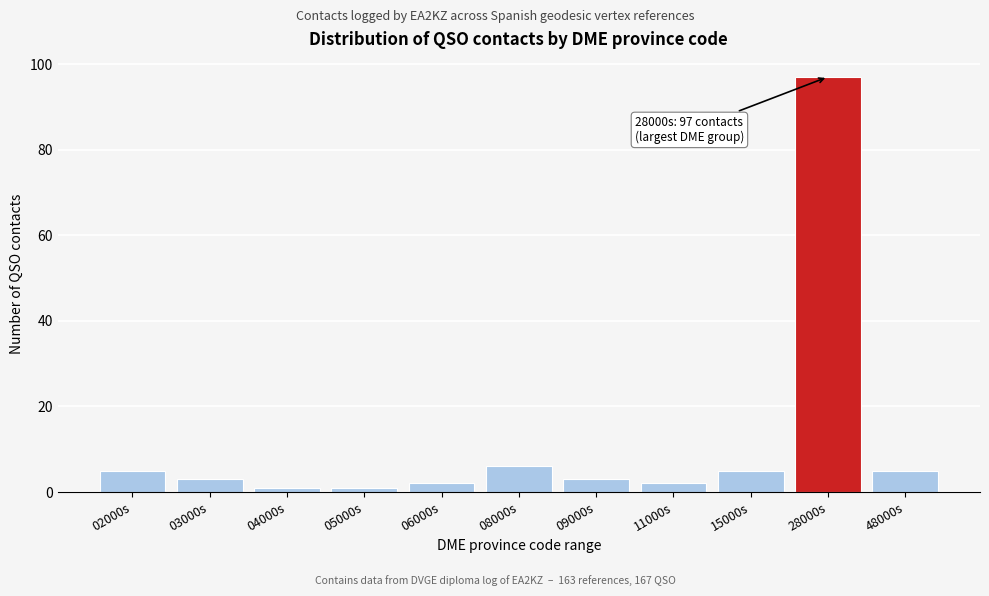

Reading left to right, transcribe all the data shown in this chart.

02000s=5	03000s=3	04000s=1	05000s=1	06000s=2	08000s=6	09000s=3	11000s=2	15000s=5	28000s=97	48000s=5